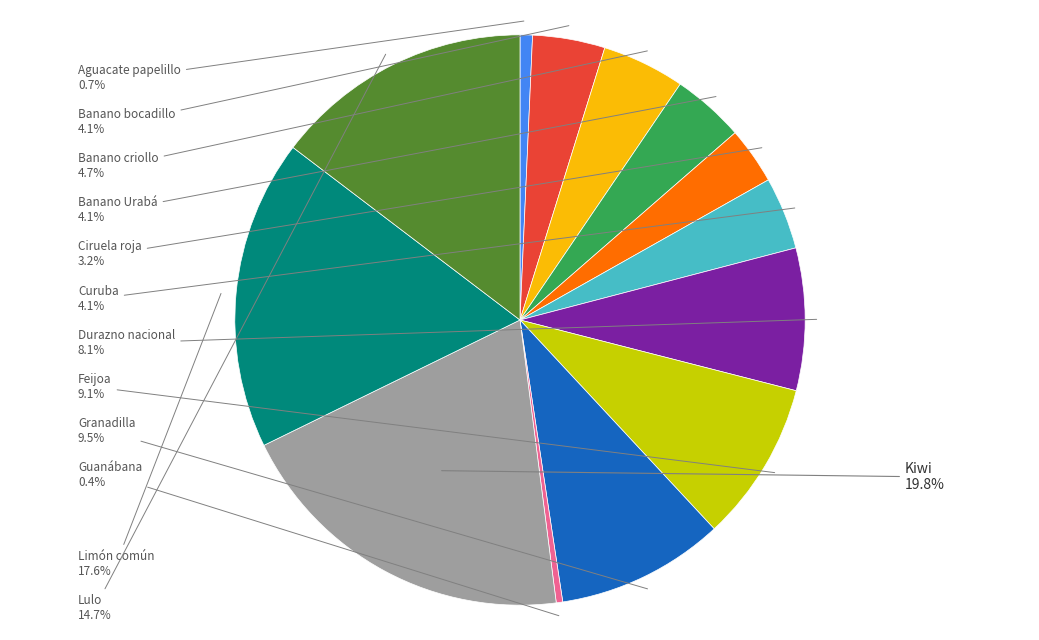

Does any single category account for the majority?

No